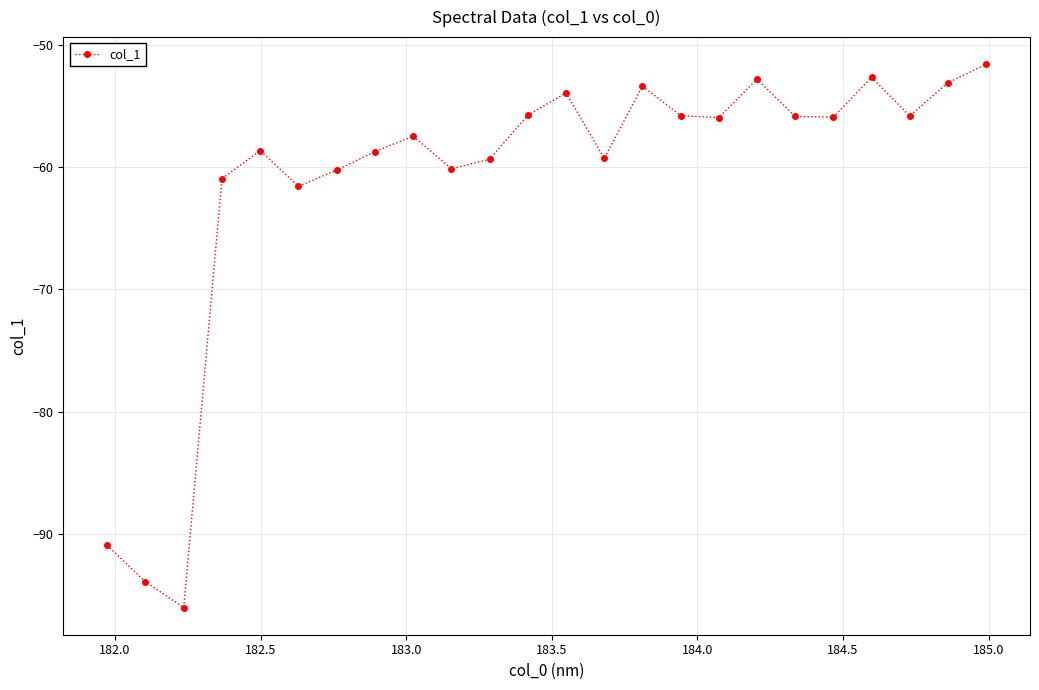

What is the smallest value displayed?

-96.1